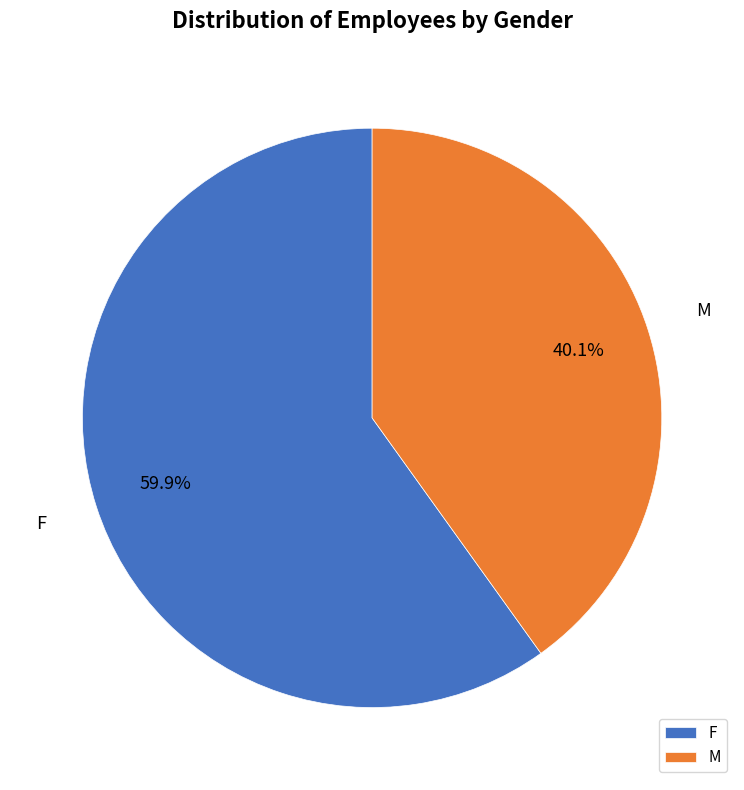

What percentage is NOT represented by F?

40.1%